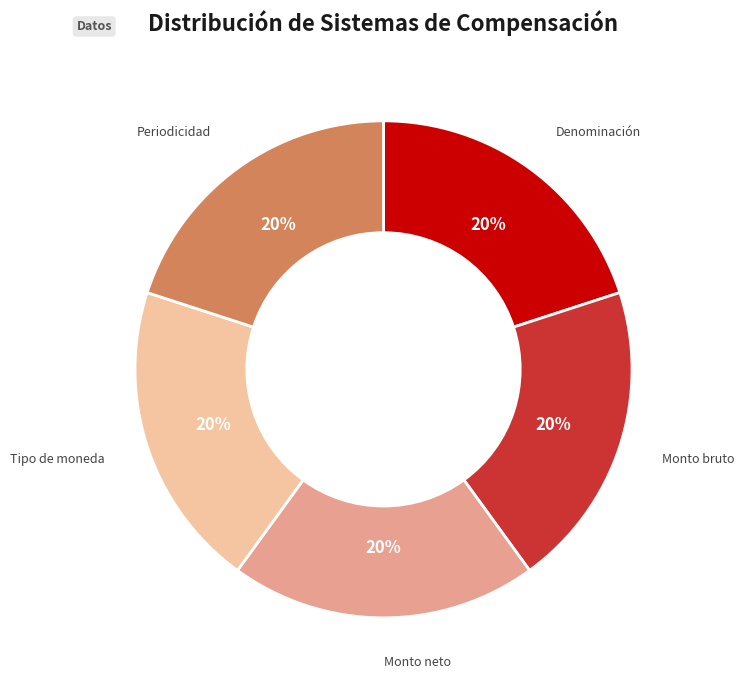

To the nearest percent, what percentage of the pie is Monto bruto?

20%